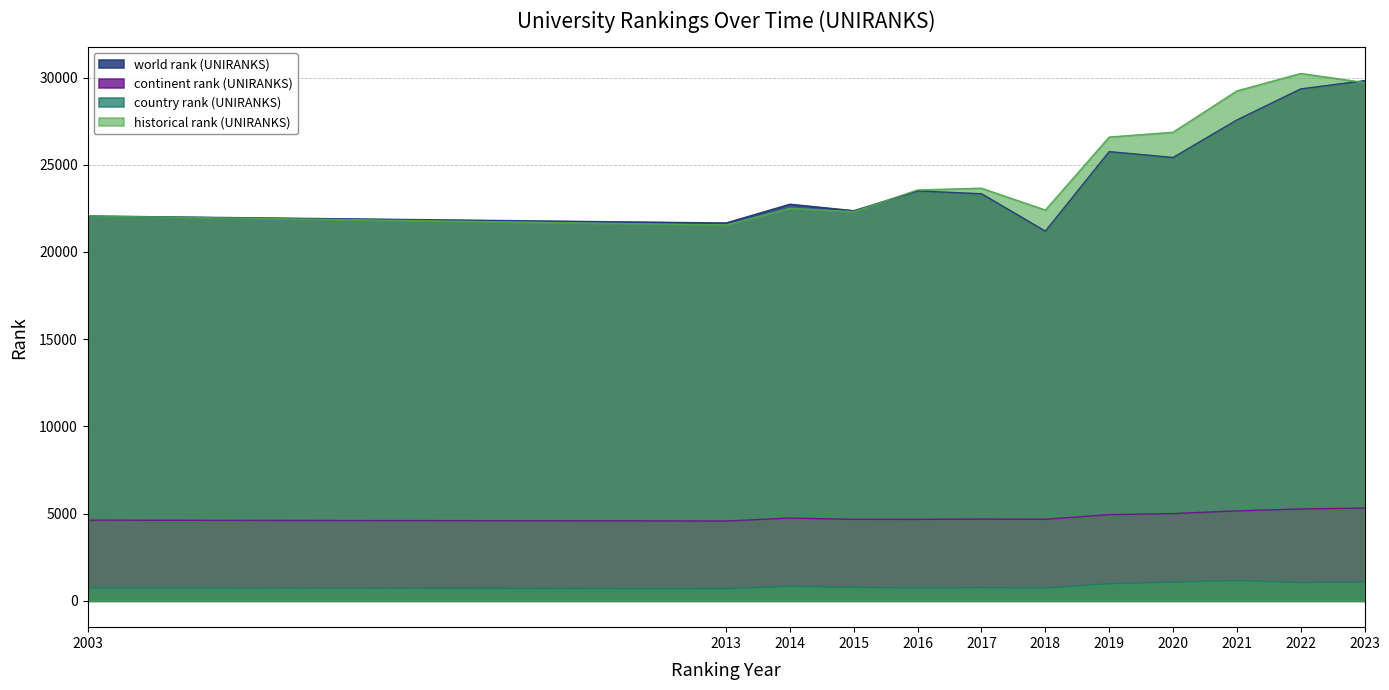

How many lines are shown in the chart?

4